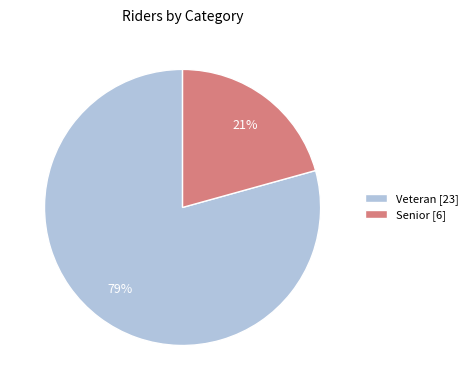

Do Veteran [23] and Senior [6] together represent more than half of the pie?

Yes